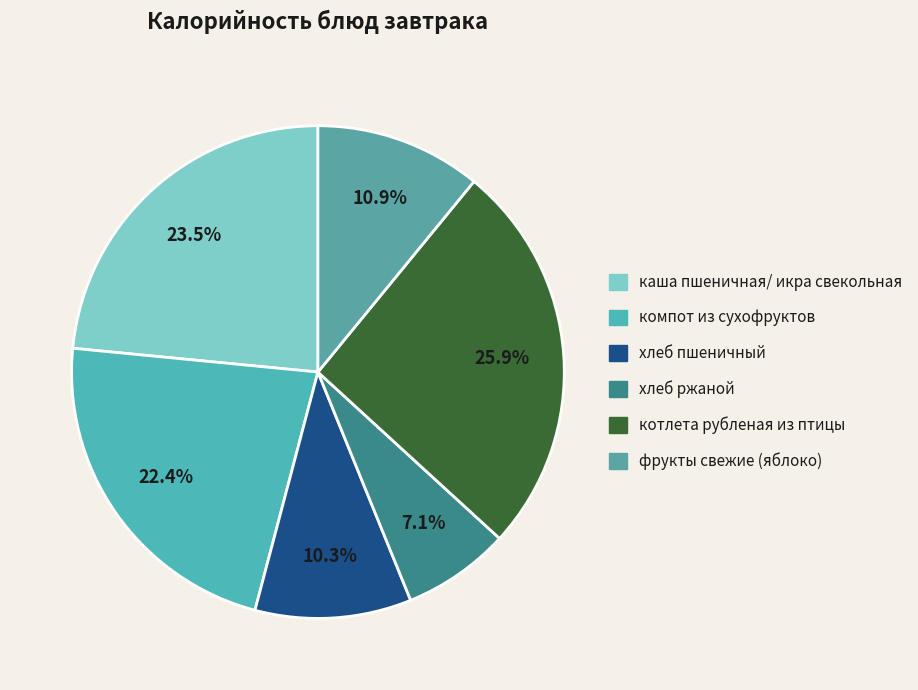

To the nearest percent, what is the difference between the largest and smallest slice percentages?

19%